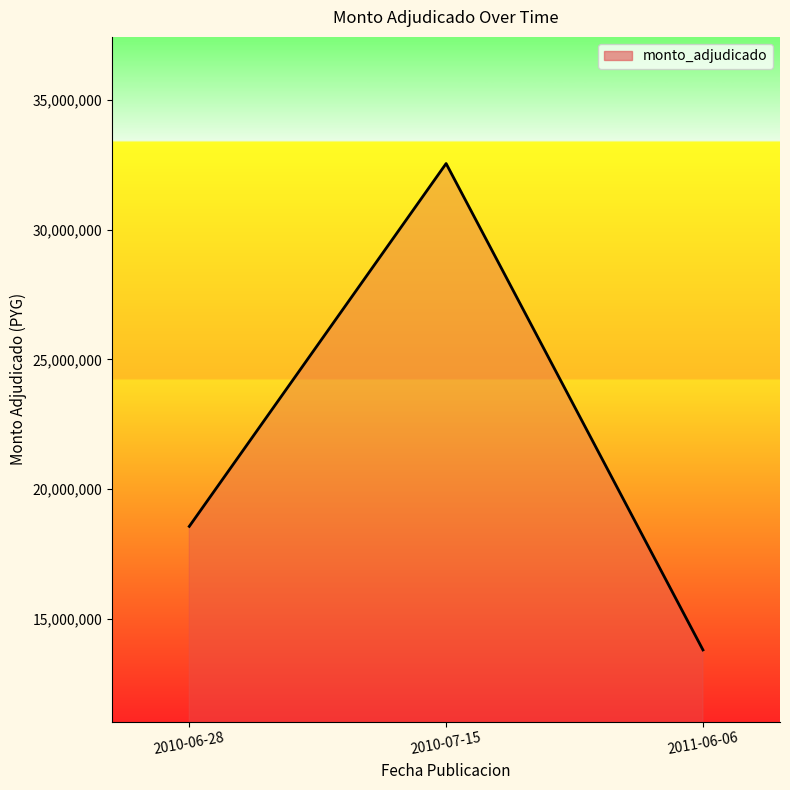

Reading right to left, extract all data points from this chart.

13800000	32550000	18563000